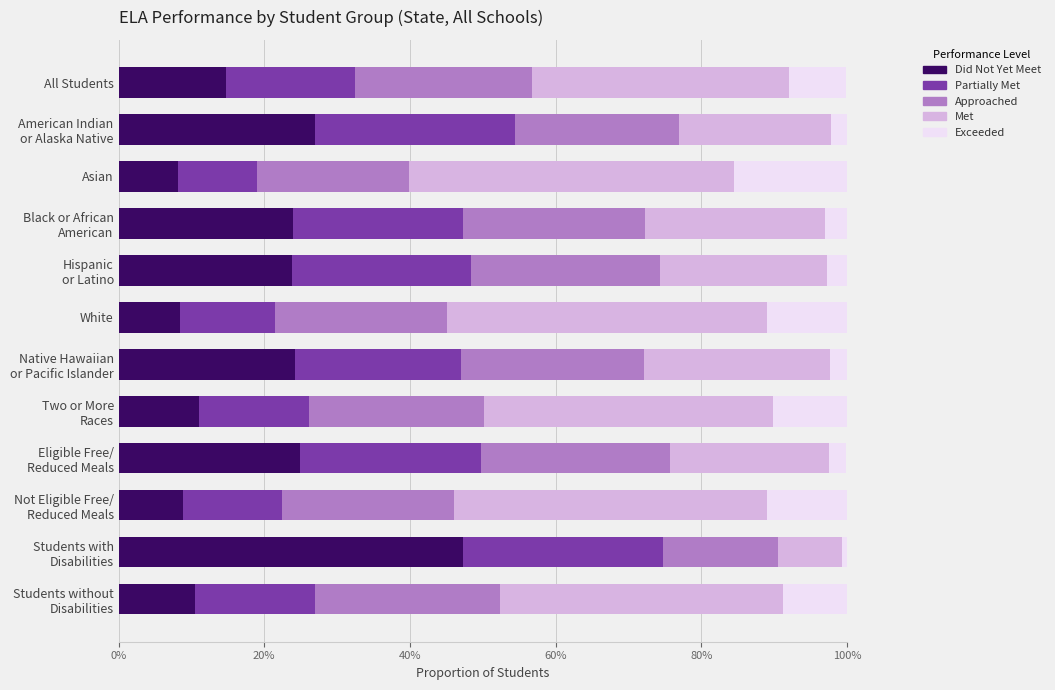

What are all the series names shown in the legend?

Did Not Yet Meet, Partially Met, Approached, Met, Exceeded